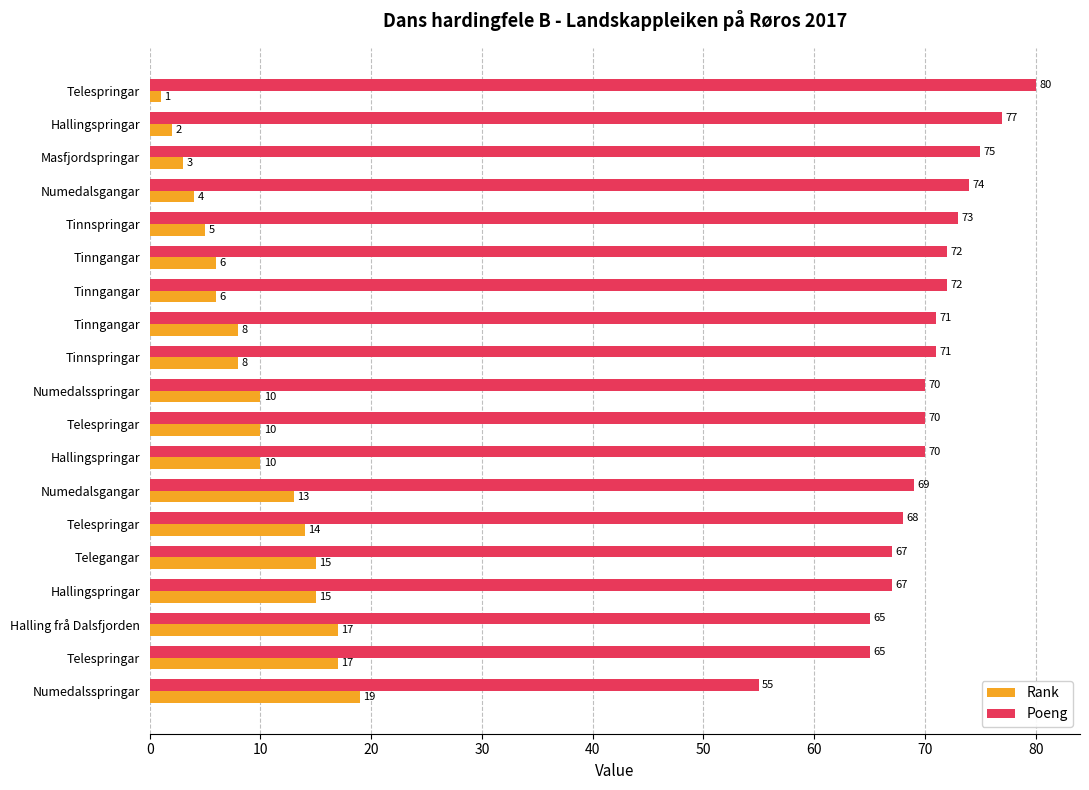

How many values in the Poeng series are below 70?

7